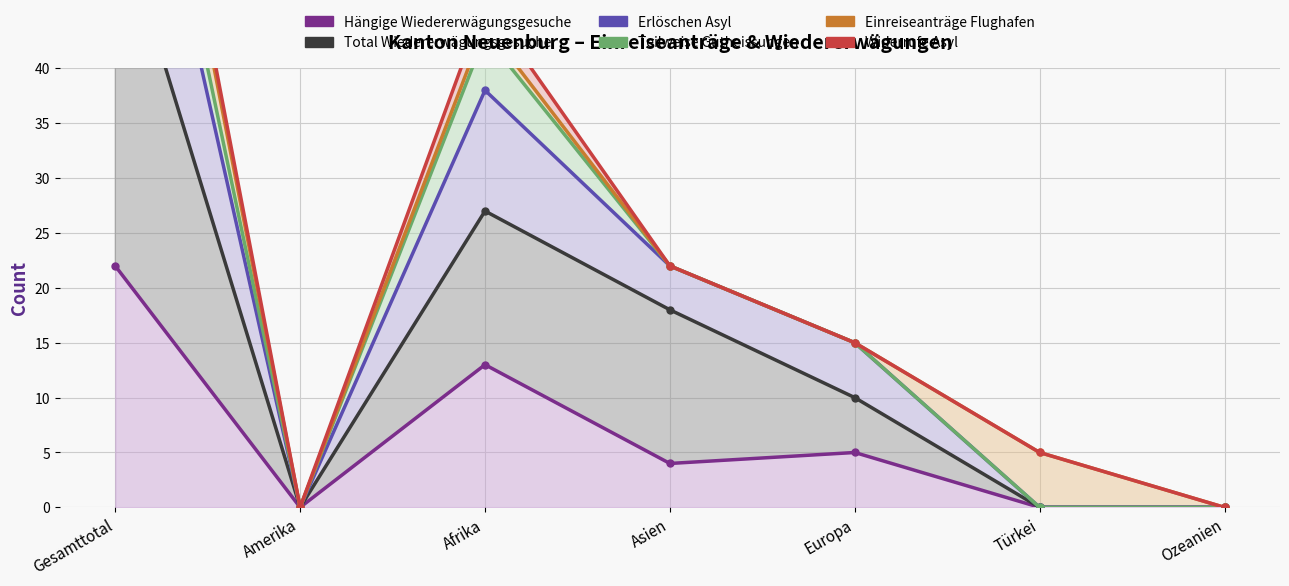

What is the average value of the Total Wiedererwägungsgesuche series?

16